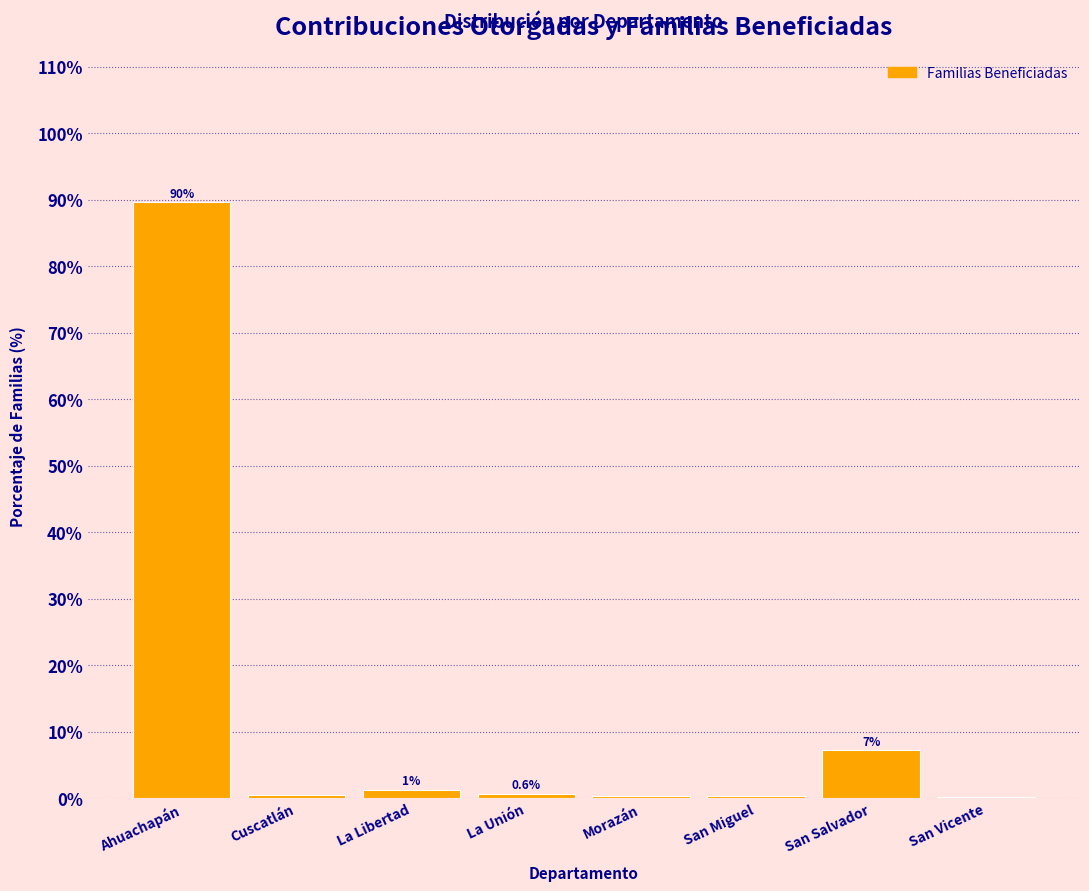

True or false: the data shows 7.2 at San Salvador.

True